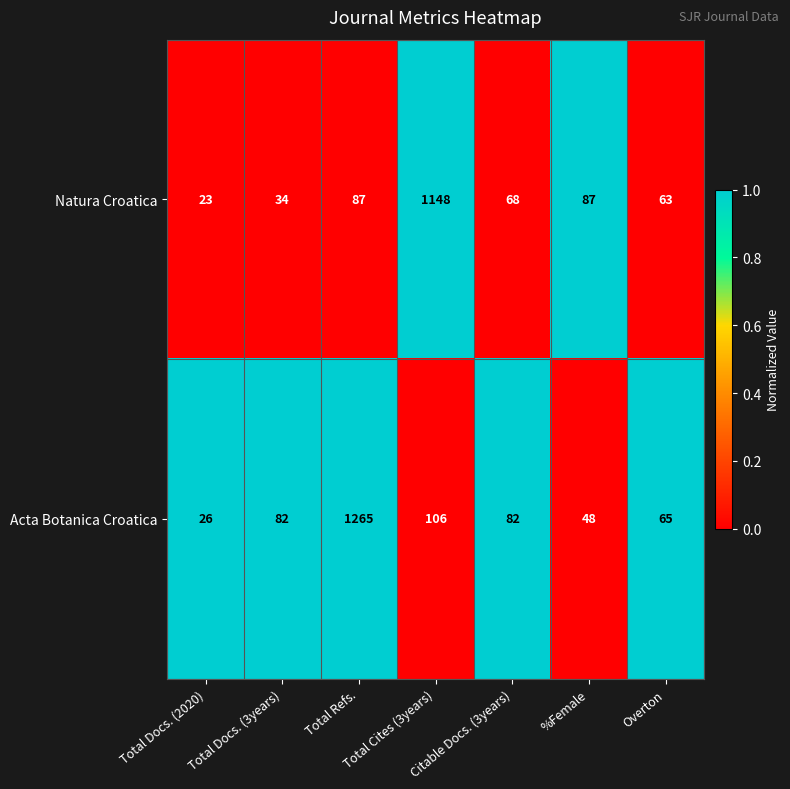

List the series in order of their overall mean, highest first.

Acta Botanica Croatica, Natura Croatica